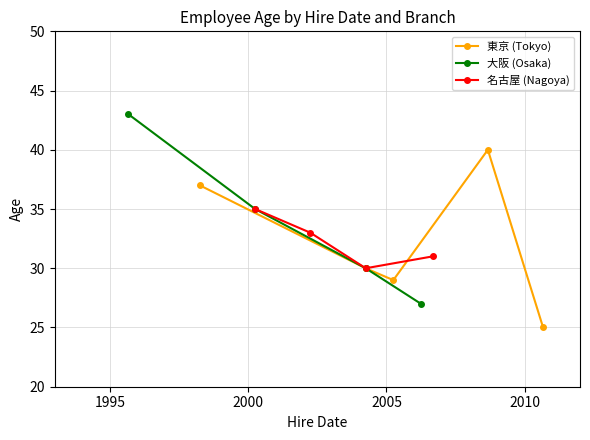

True or false: 大阪 (Osaka) has more than 1 interior local peaks.

False